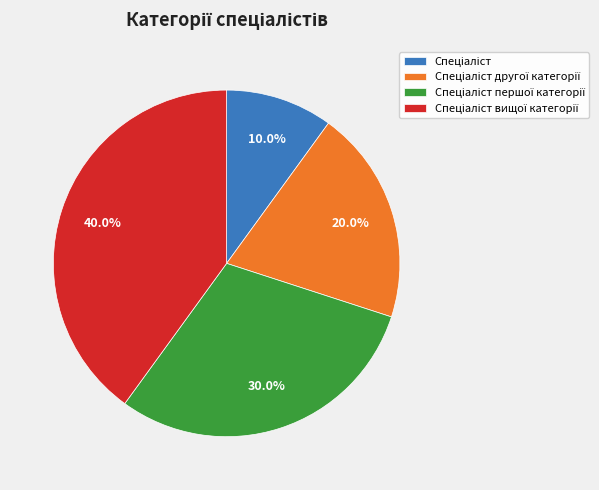

Is there any slice that represents more than half of the pie?

No